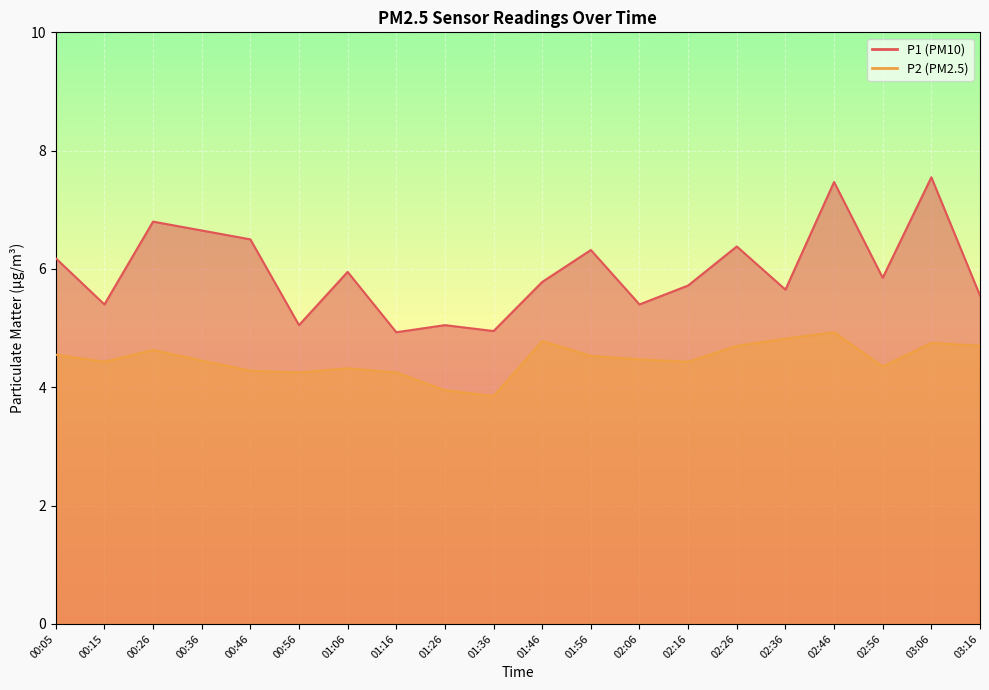

Is the value of P1 at 01:36 greater than the value of P2 at 03:16?

Yes